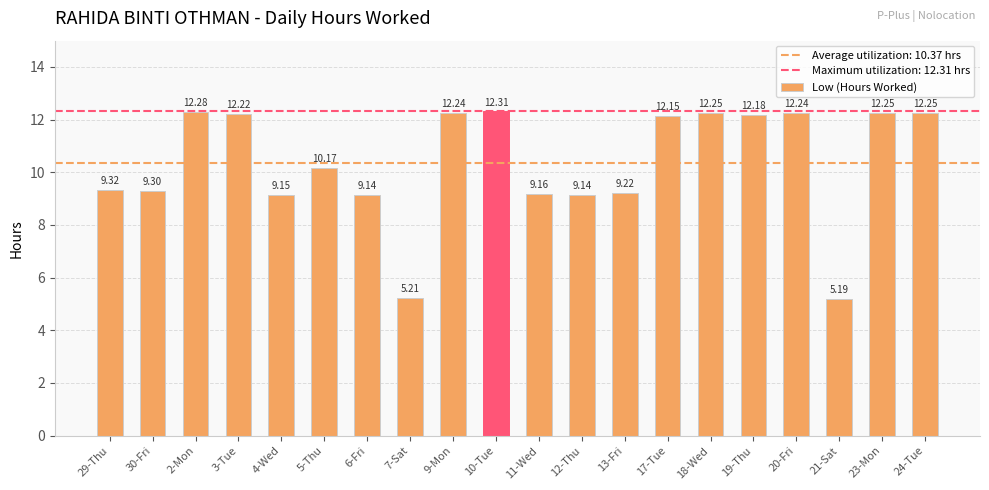

What is the sum of all values?

207.4